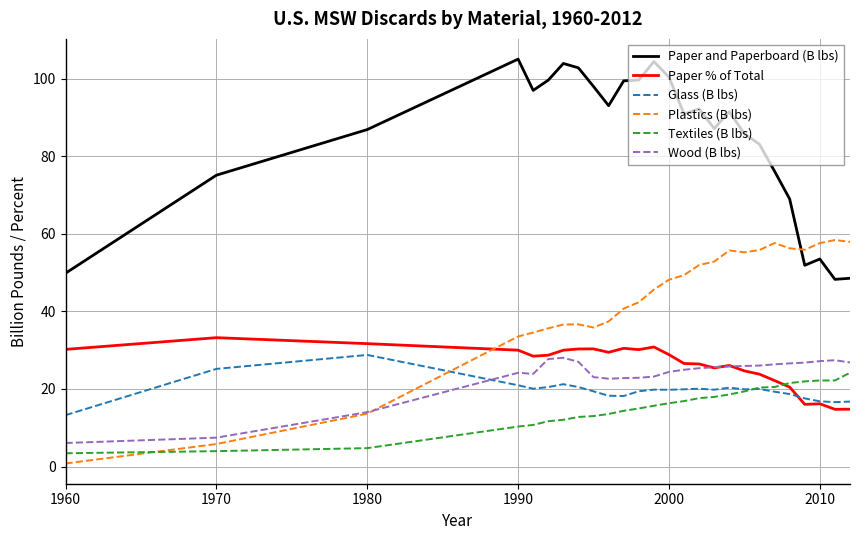

What is the greatest value displayed?

105.0